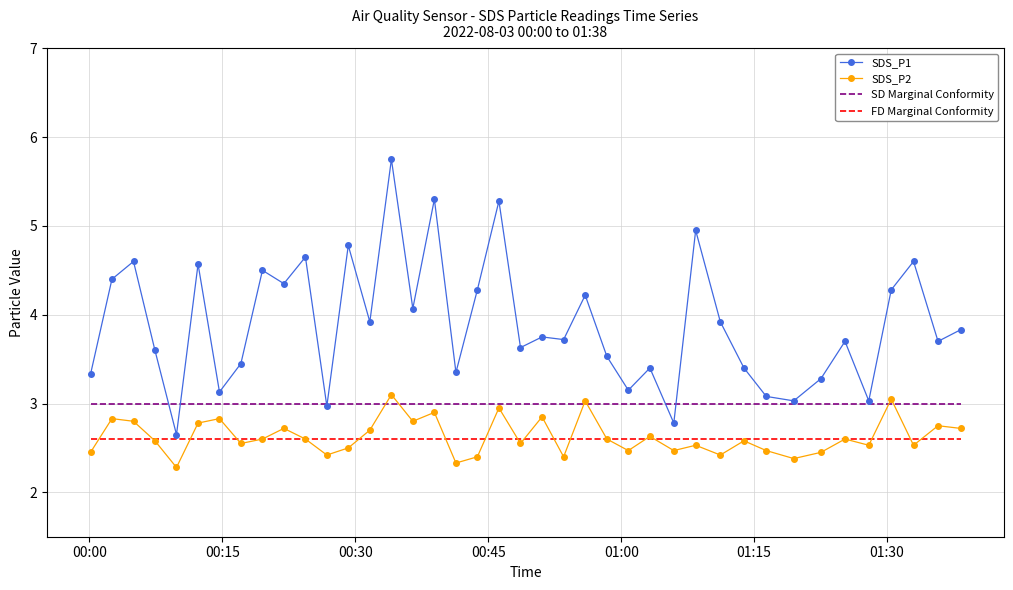

In SDS_P2, how many points are lower than both neighbors (excluding endpoints)?

13